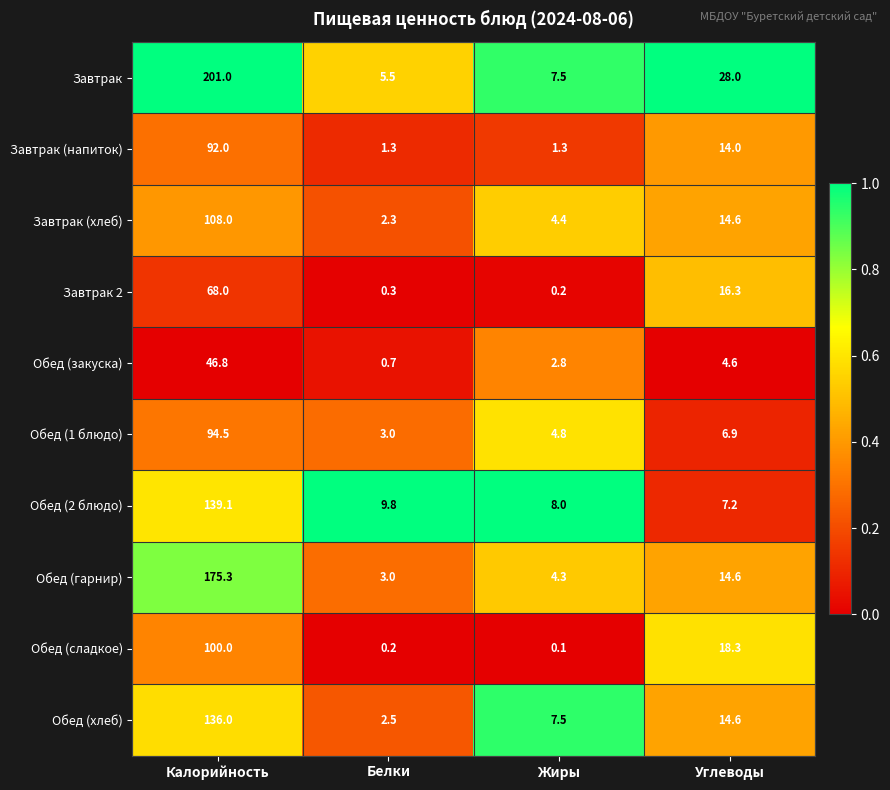

Count the number of categories in the chart.

4